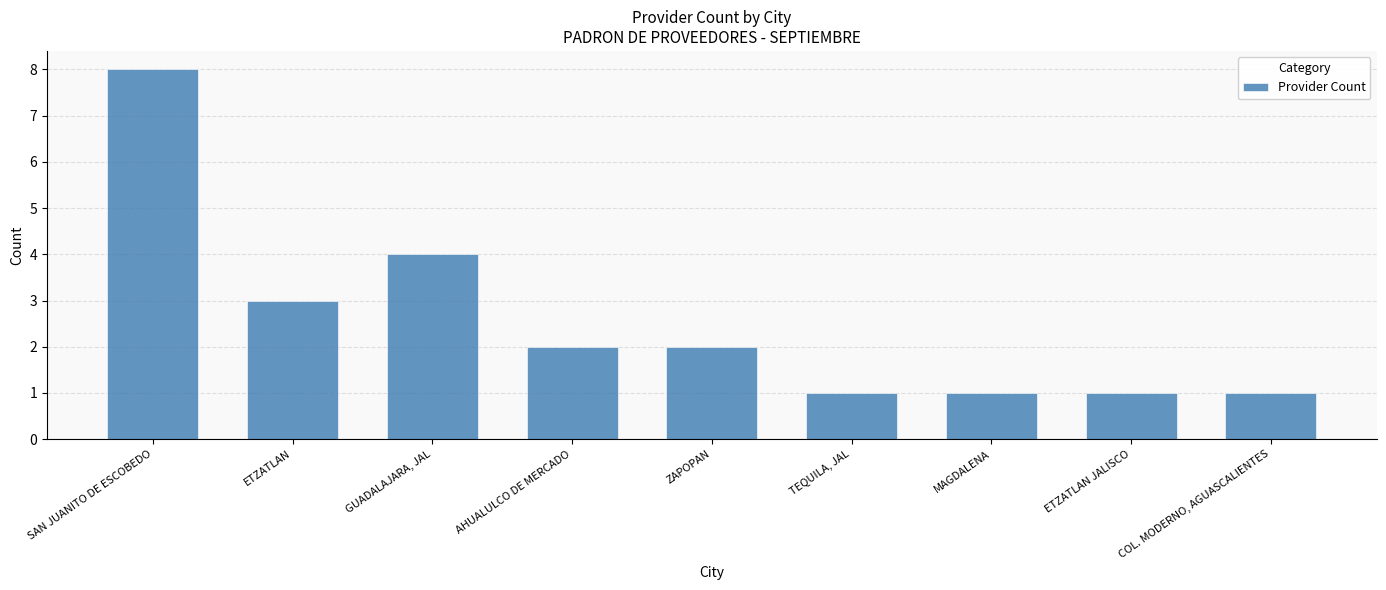

Approximately how many times larger is the value at ETZATLAN JALISCO compared to ZAPOPAN?

0.5